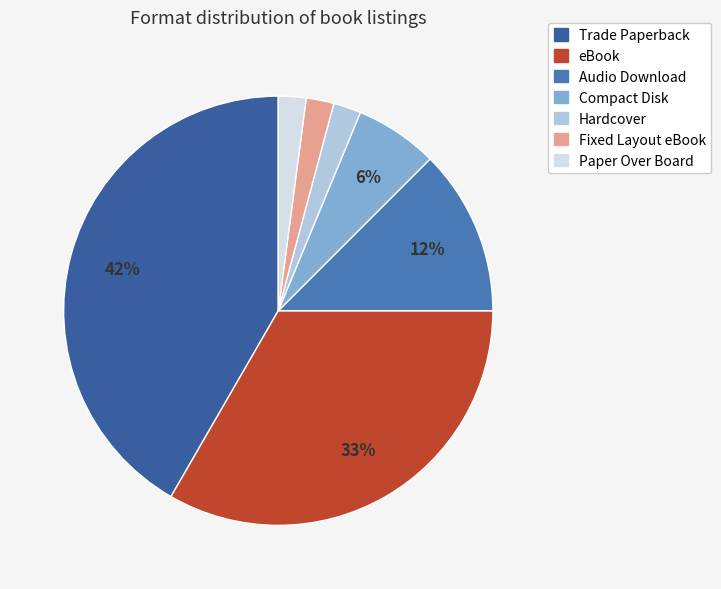

Count the number of slices in the pie.

7